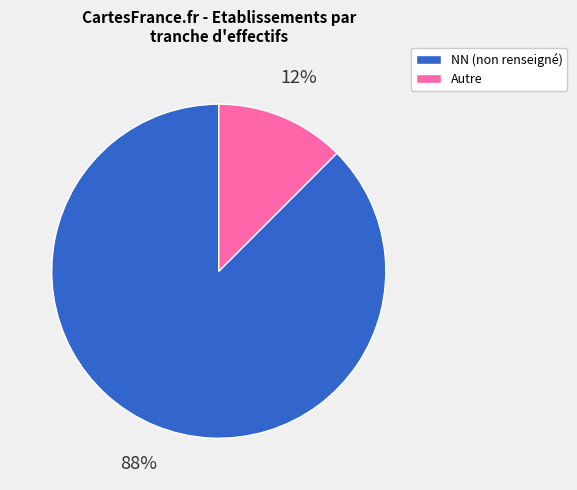

Is there any slice that represents more than half of the pie?

Yes